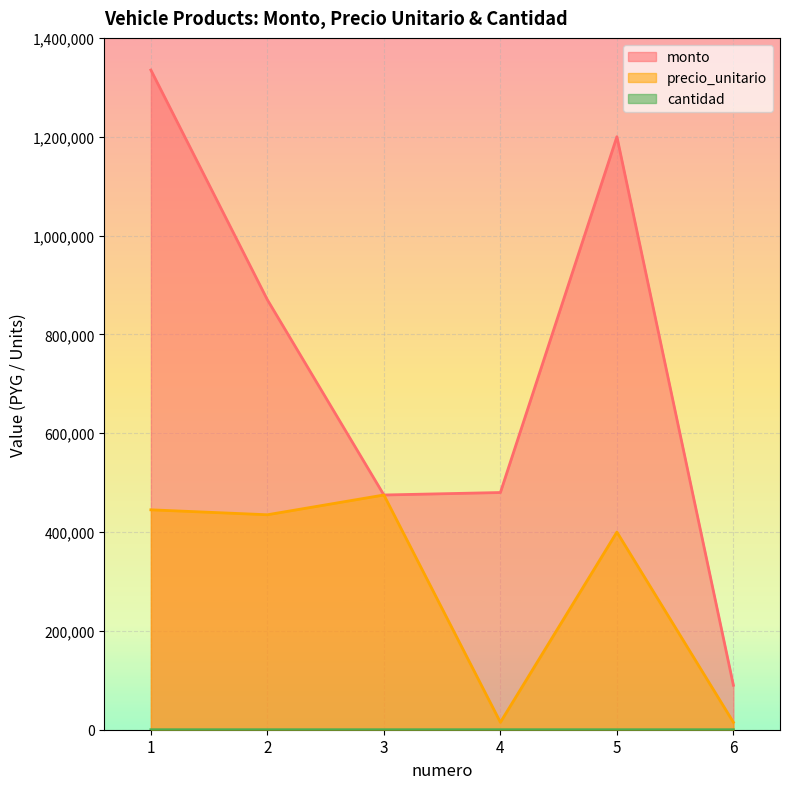

How many lines are shown in the chart?

3